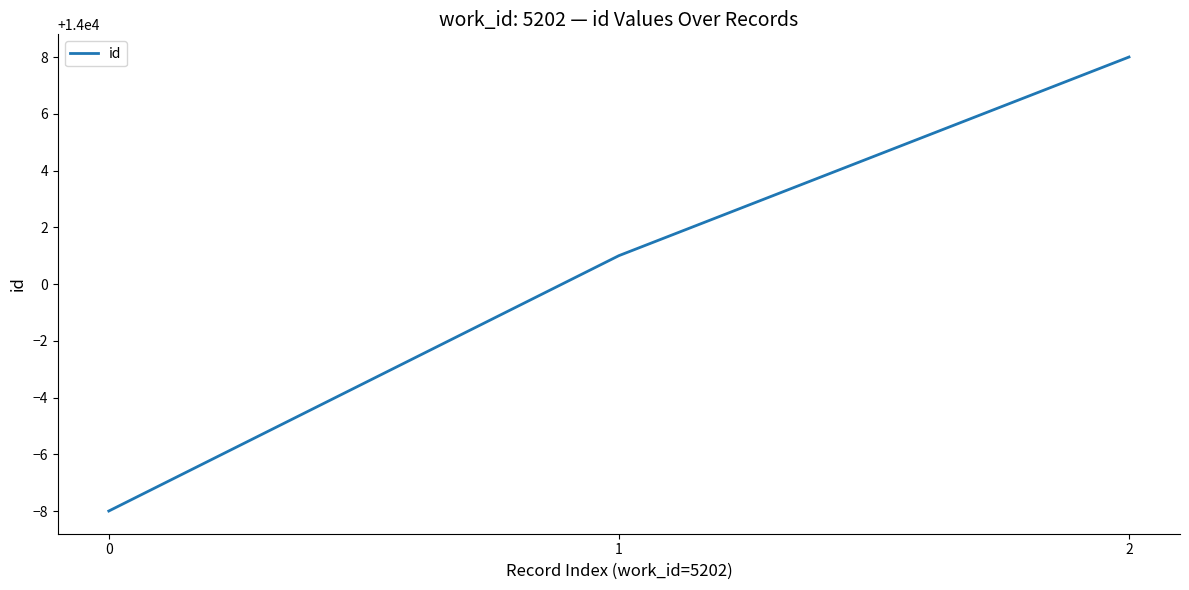

What is the minimum value shown in the chart?

13992